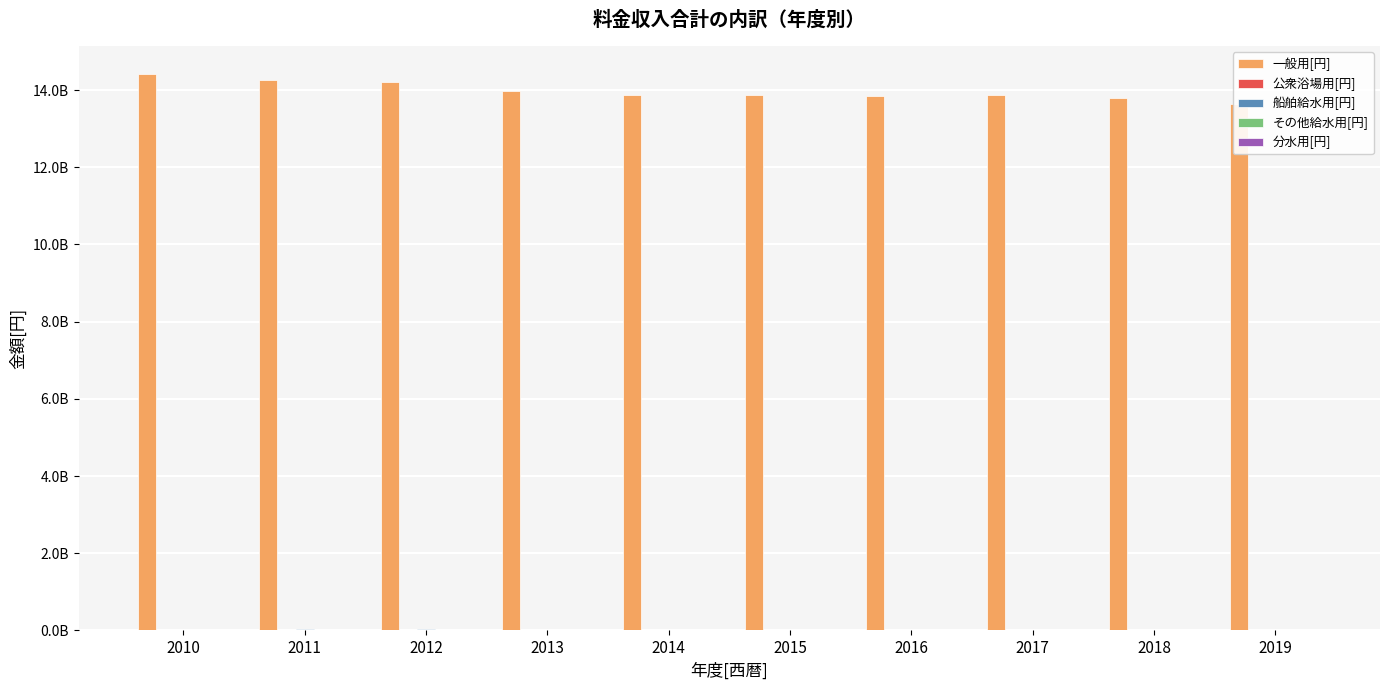

What is the difference between the maximum and second lowest values in the 公衆浴場用[円] series?

960828